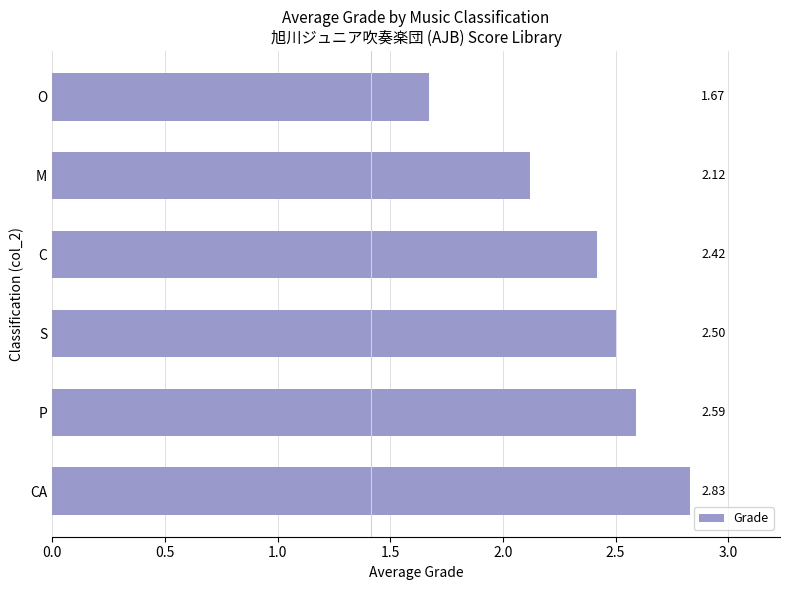

Count the number of categories in the chart.

6